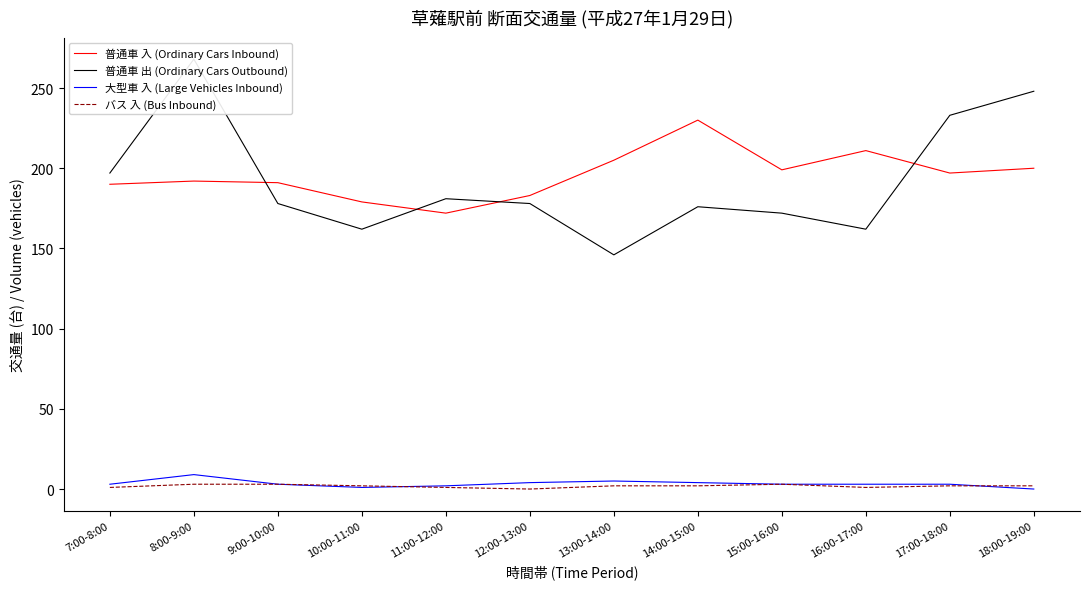

At which category is the sum across all series the highest?

8:00-9:00